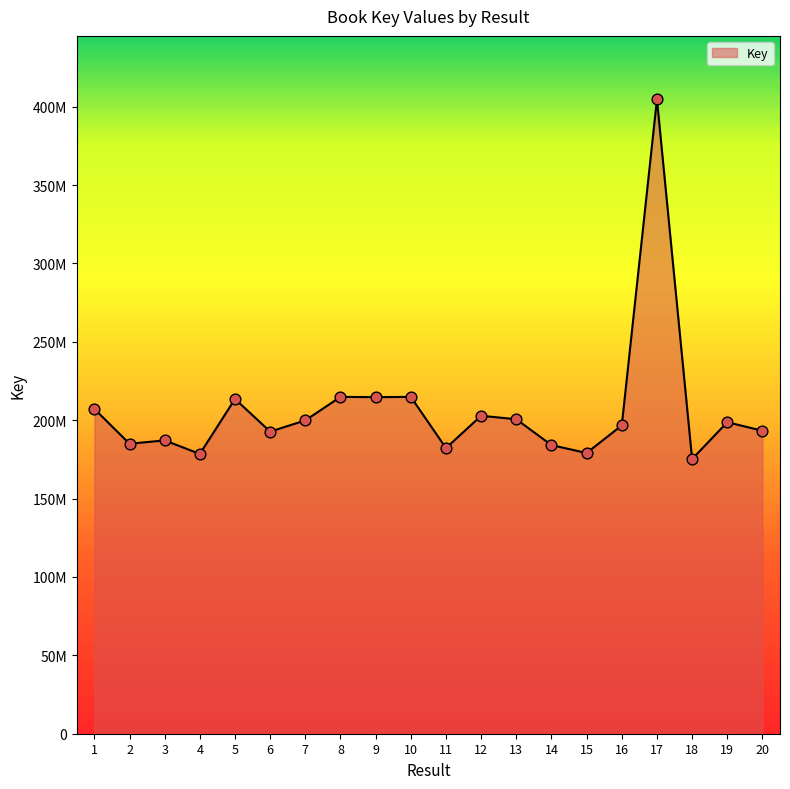

What is the change in value from 7 to 17?

+204794762